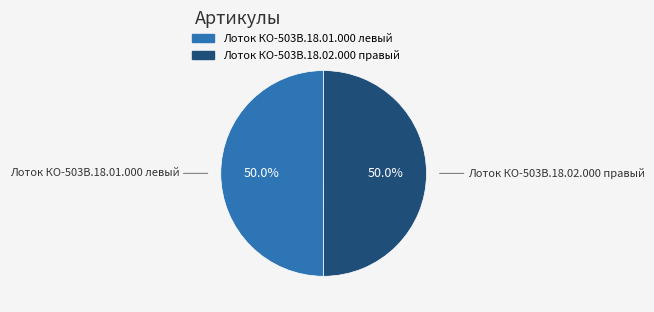

Is the sum of Лоток КО-503В.18.01.000 левый and Лоток КО-503В.18.02.000 правый greater than half?

Yes